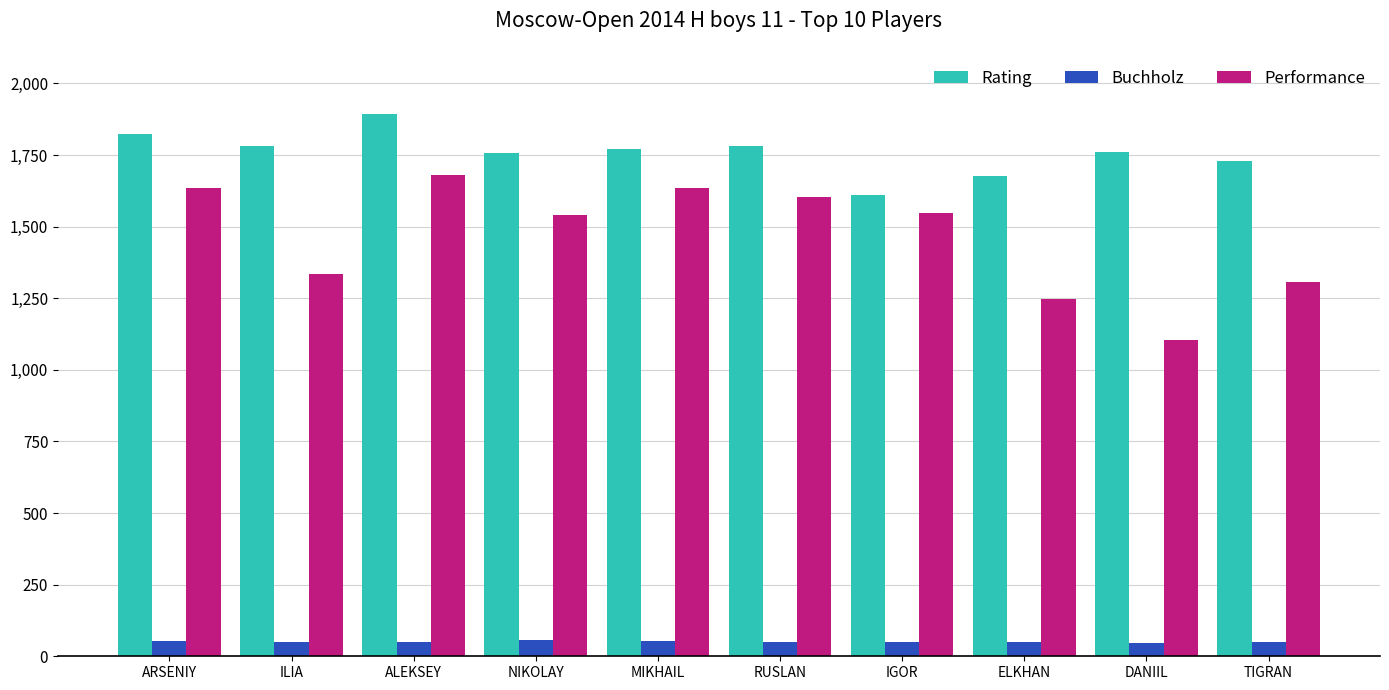

What is the difference between the second highest and minimum values in the Rating series?

211.0